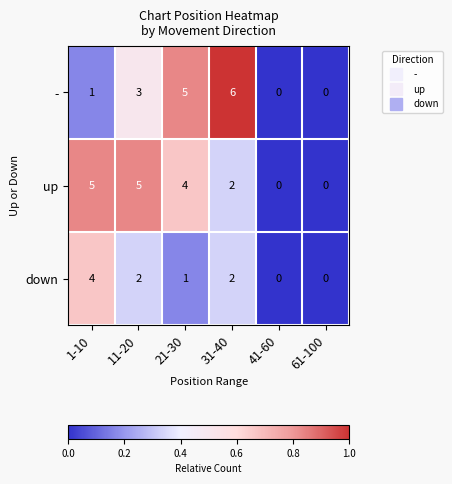

Which series has the largest total across all categories?

up